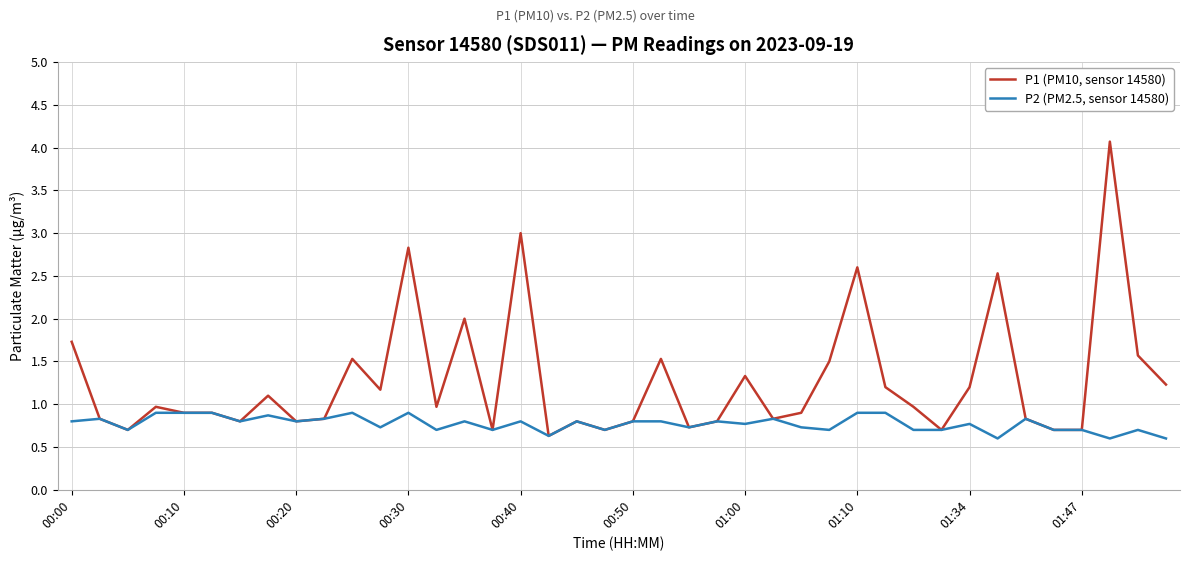

Does the chart have visible grid lines?

Yes